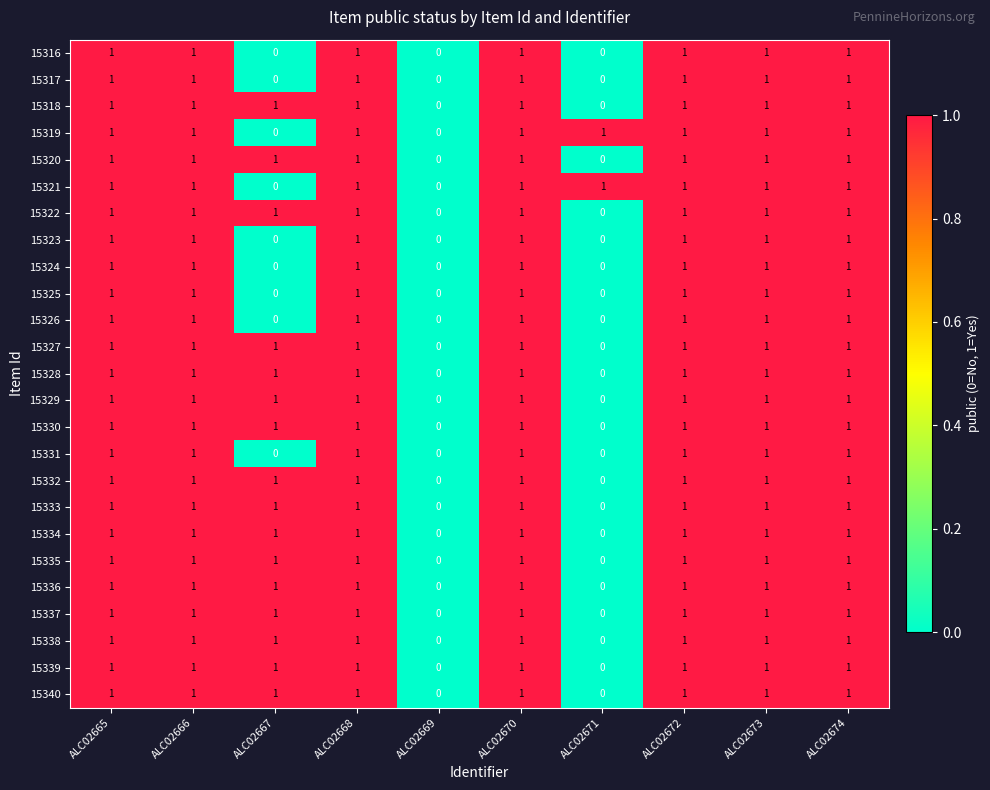

Is it true that 15326 equals 2 at ALC02673?

False